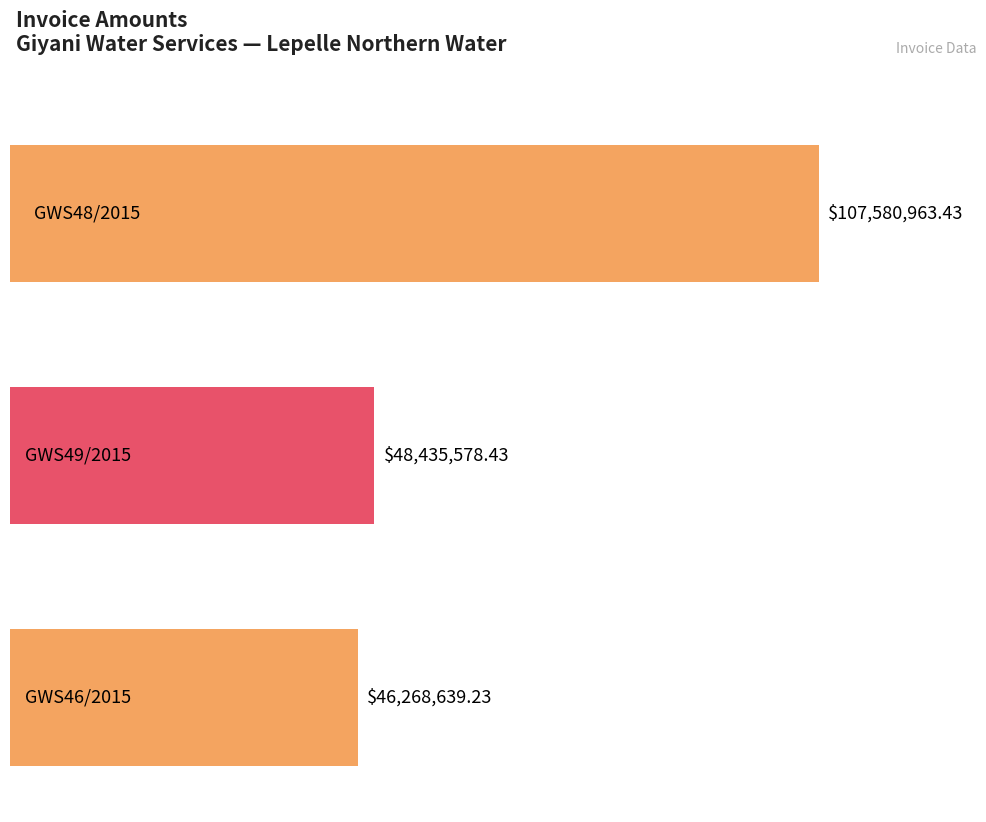

What is the smallest value displayed?

46268639.2